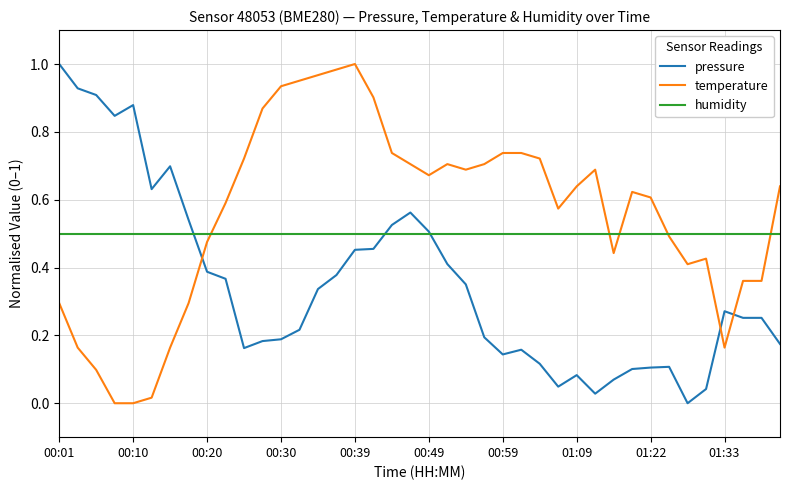

Rank the series by their average value, from lowest to highest.

pressure, humidity, temperature